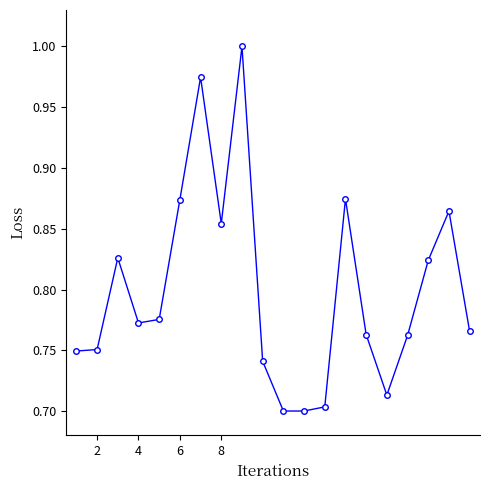

True or false: there are more than 0 points higher than both neighbors.

True